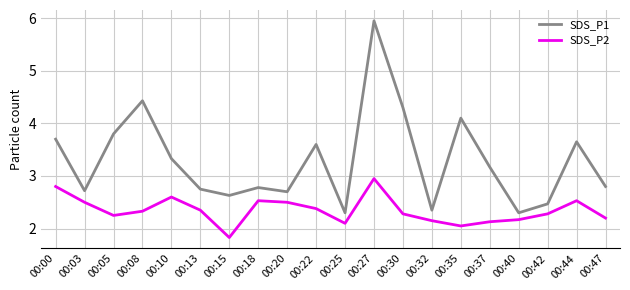

True or false: SDS_P1 and SDS_P2 intersect in this chart.

False